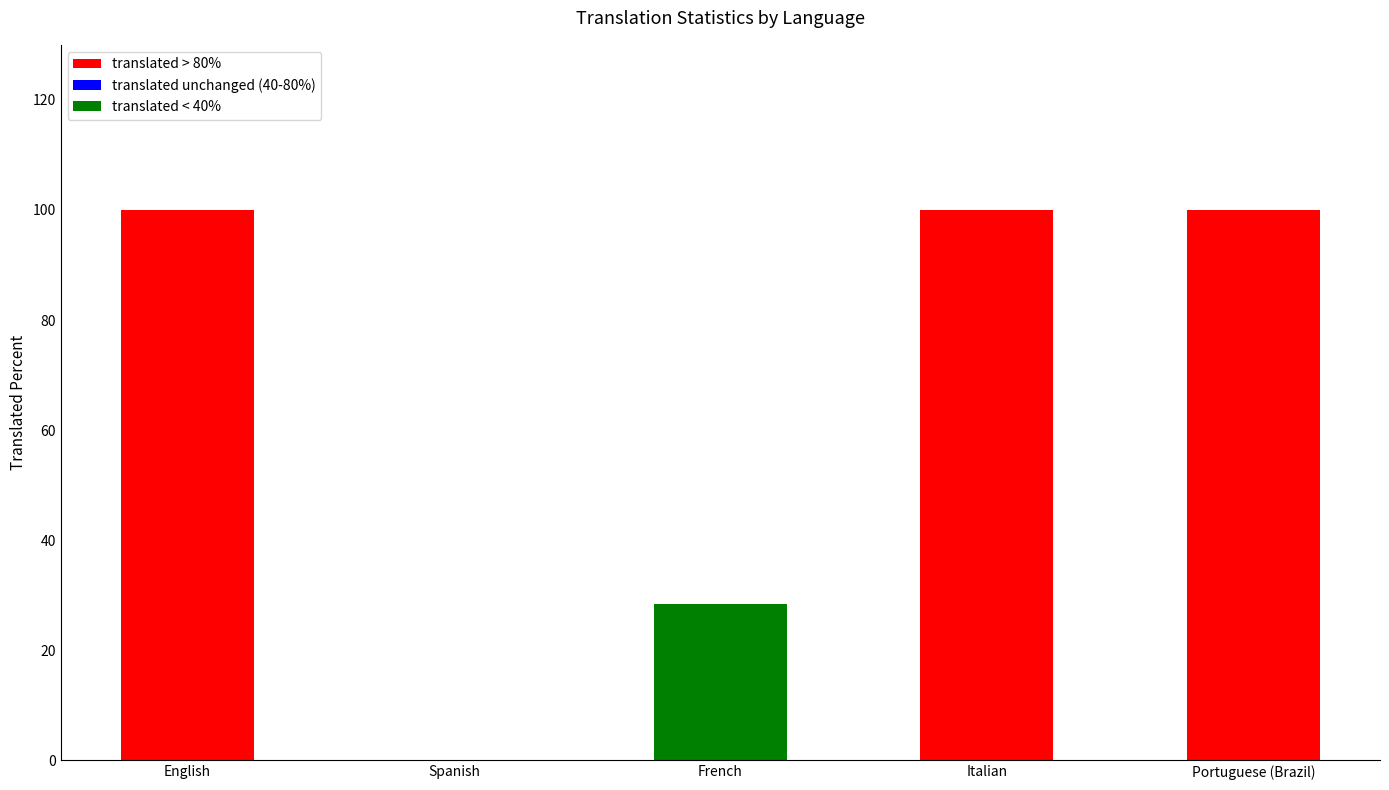

Rank the categories by translated_words_percent value from lowest to highest.

Spanish, French, English, Italian, Portuguese (Brazil)